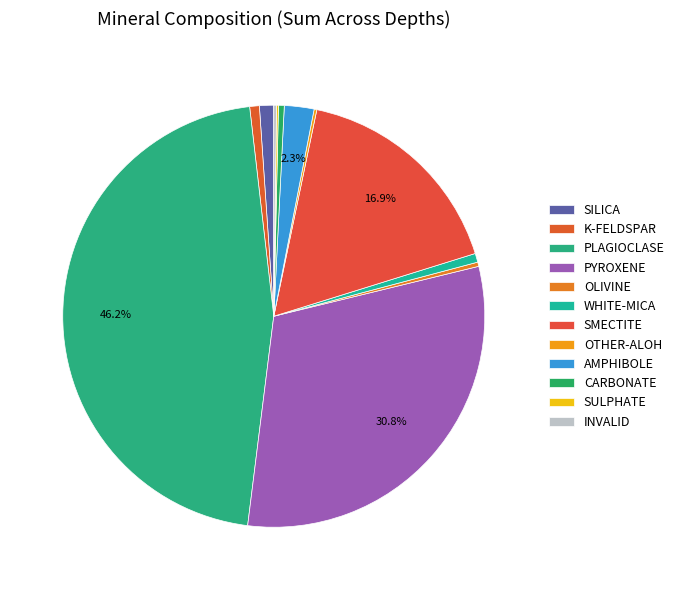

What is the largest slice in the pie chart?

PLAGIOCLASE